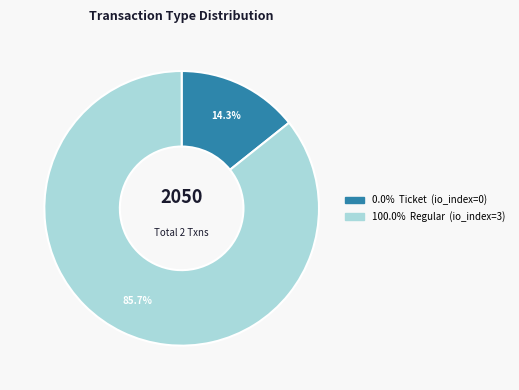

Count the number of slices in the pie.

2